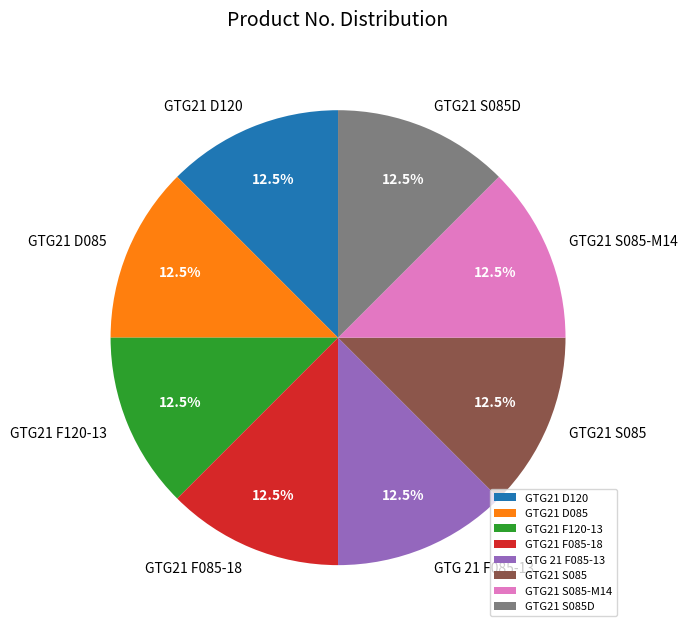

What is the ratio of the value at GTG21 F085-18 to the value at GTG 21 F085-13?

1.0